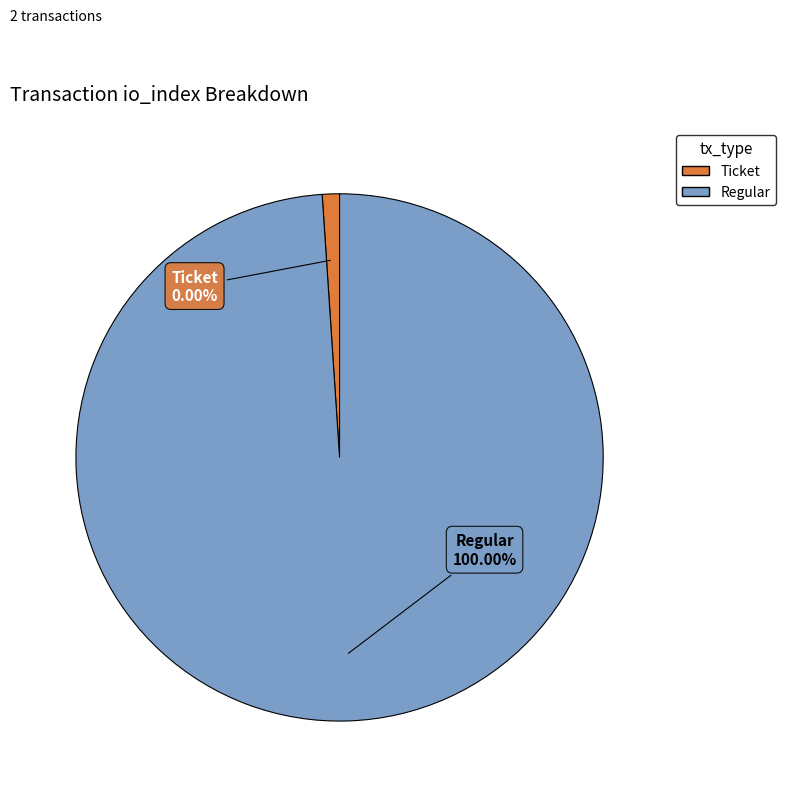

Count the number of slices in the pie.

2